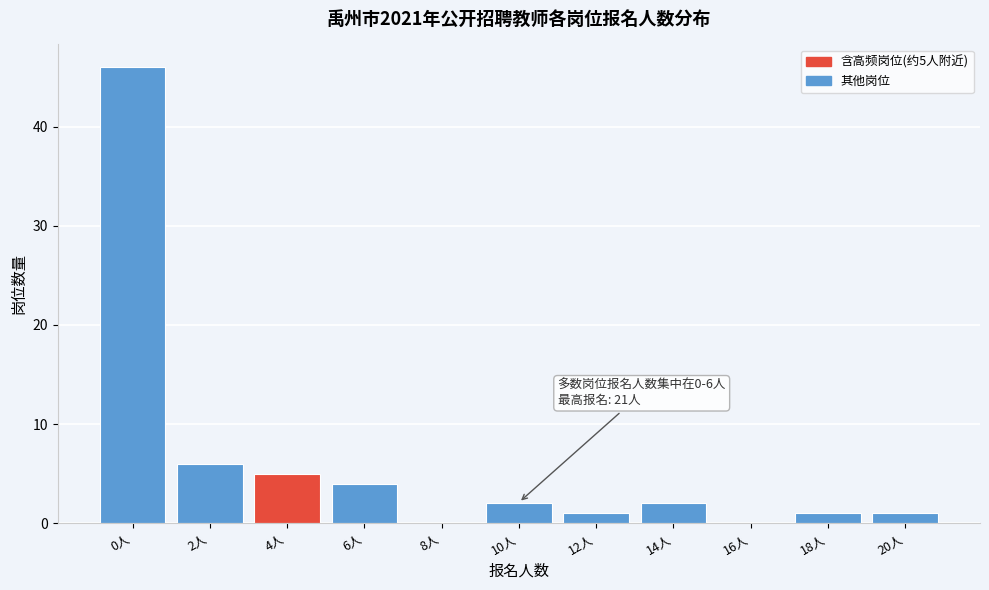

Reading right to left, what are all the values shown in this chart?

20人=1	18人=1	16人=0	14人=2	12人=1	10人=2	8人=0	6人=4	4人=5	2人=6	0人=46